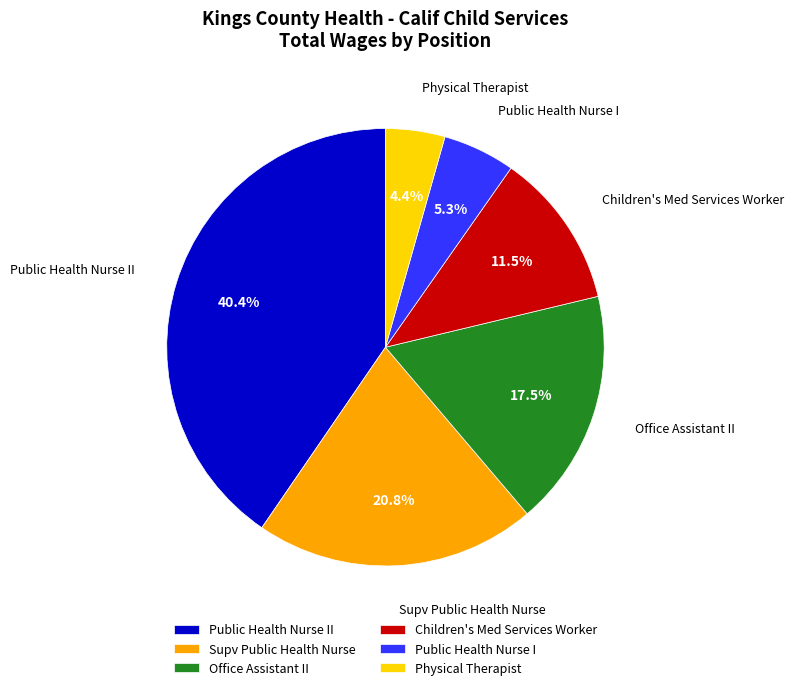

Between Office Assistant II and Public Health Nurse II, which is larger?

Public Health Nurse II